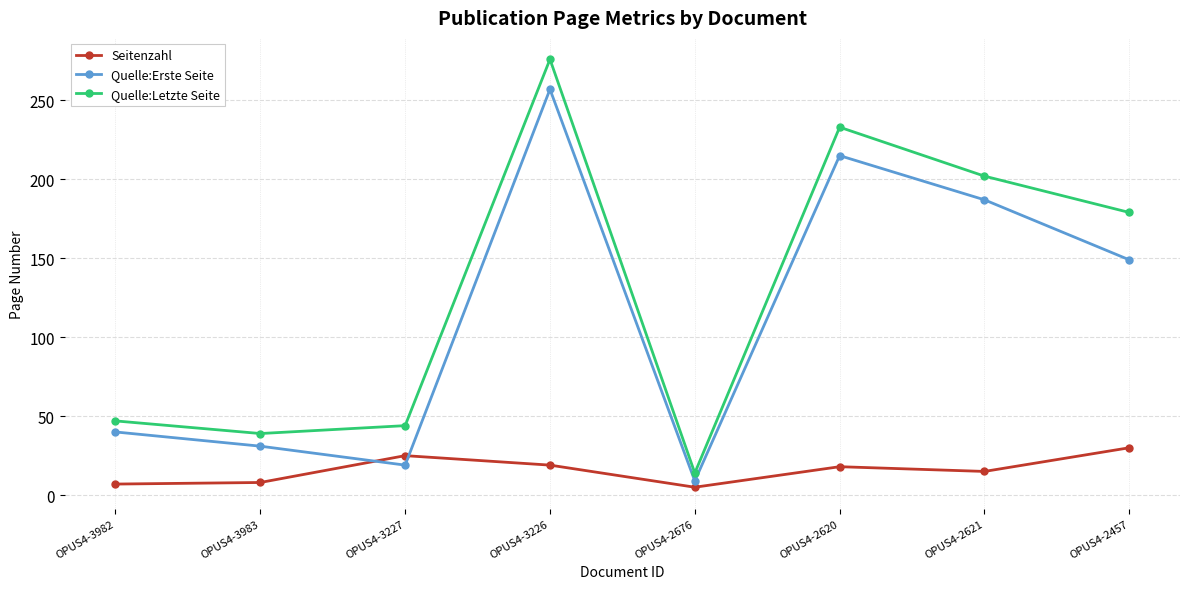

Does the chart display data point markers on the line(s)?

Yes